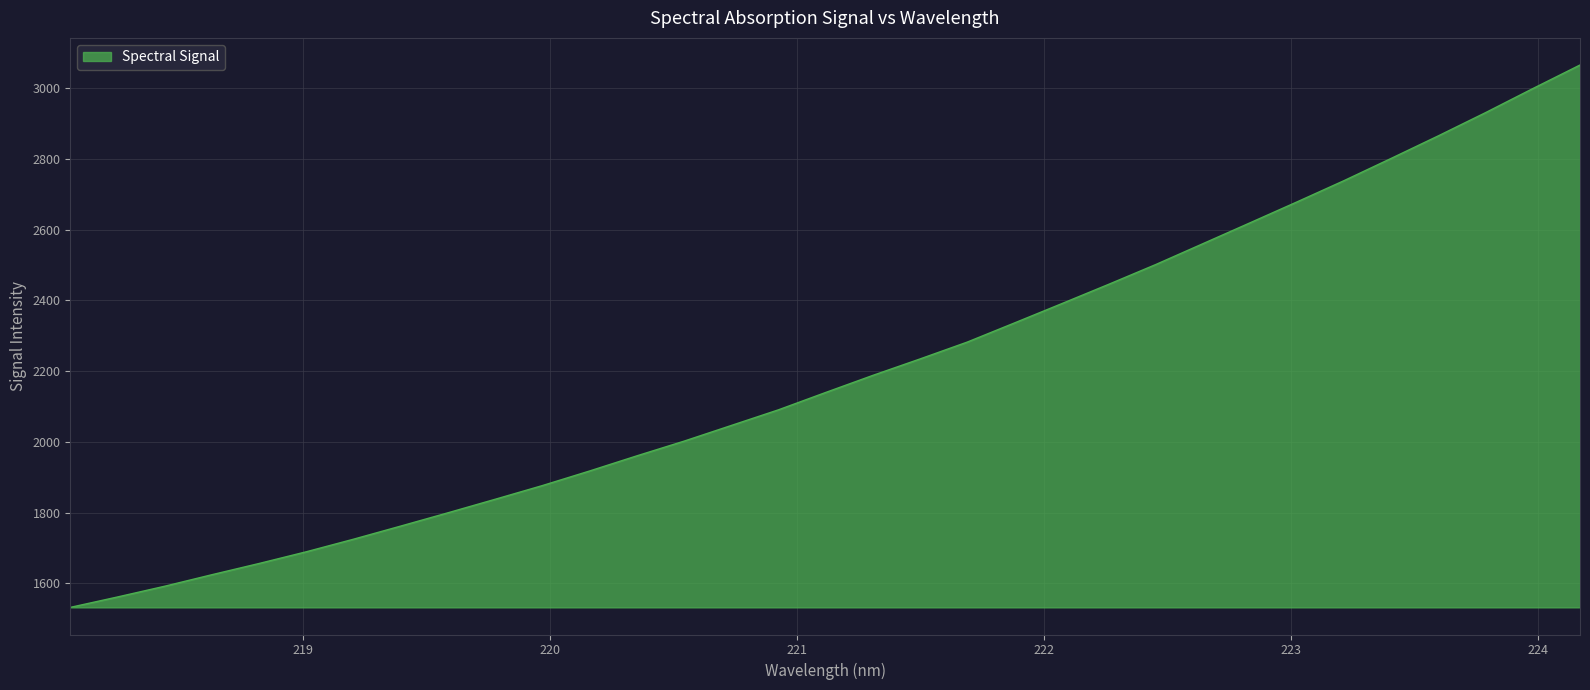

What is the minimum value shown in the chart?

1531.8